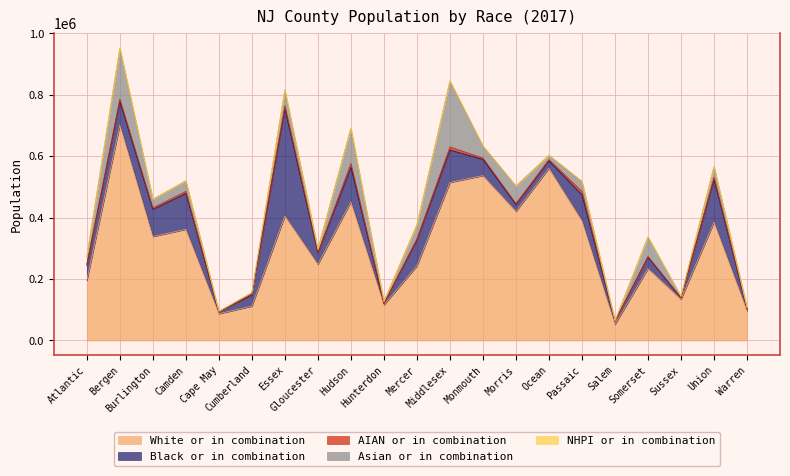

The NHPI or in combination series shows 351 at Warren. True or false?

False